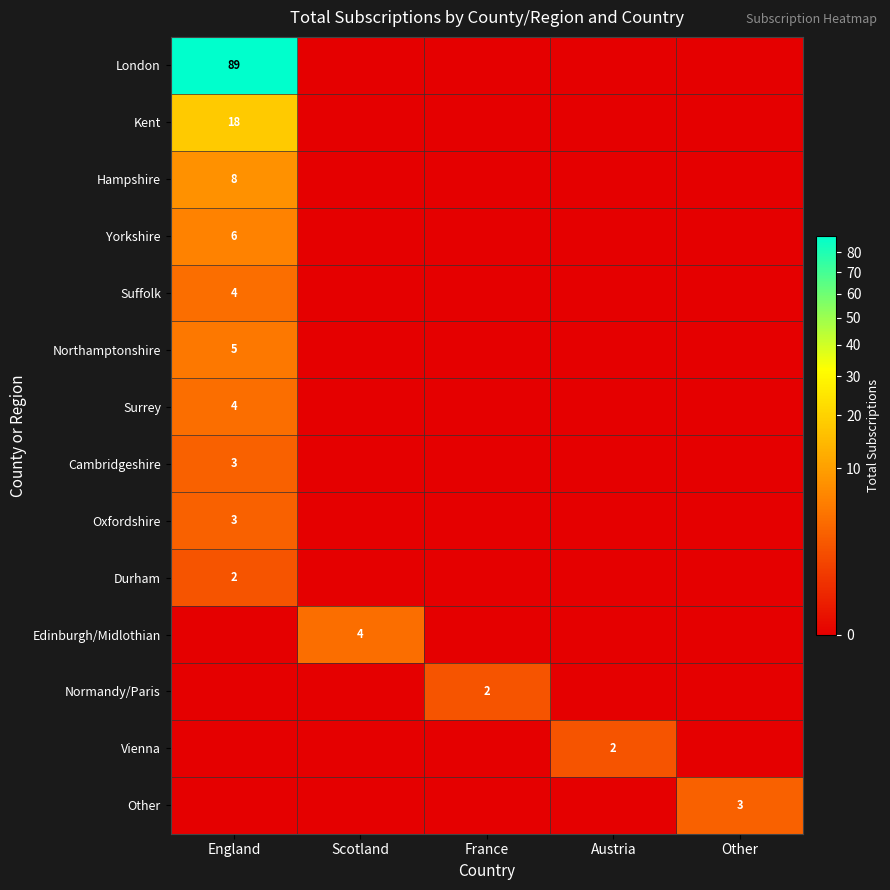

At which category does the chart reach its peak across all series?

England